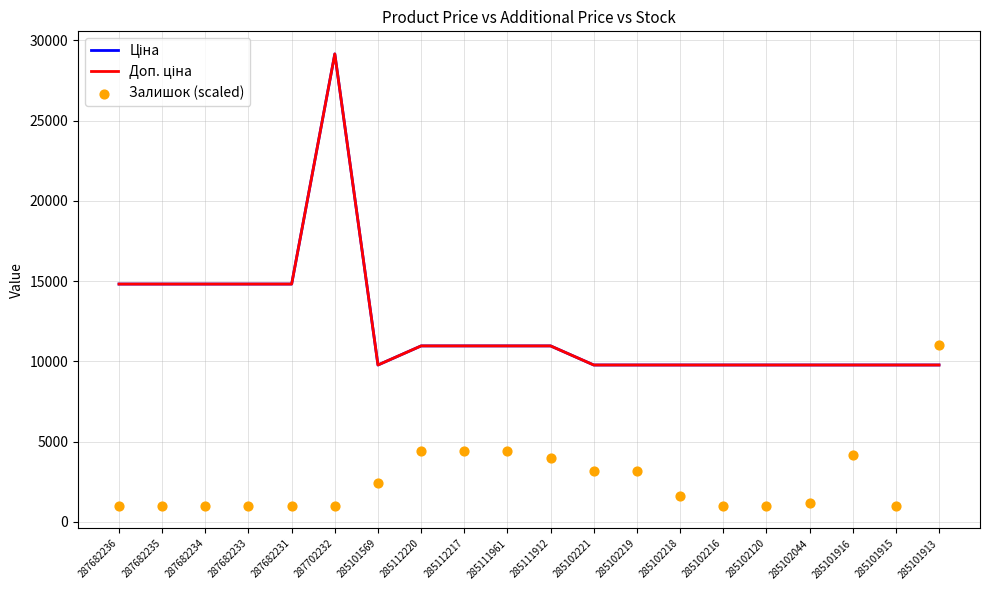

At how many categories does at least one series exceed 3764?

20